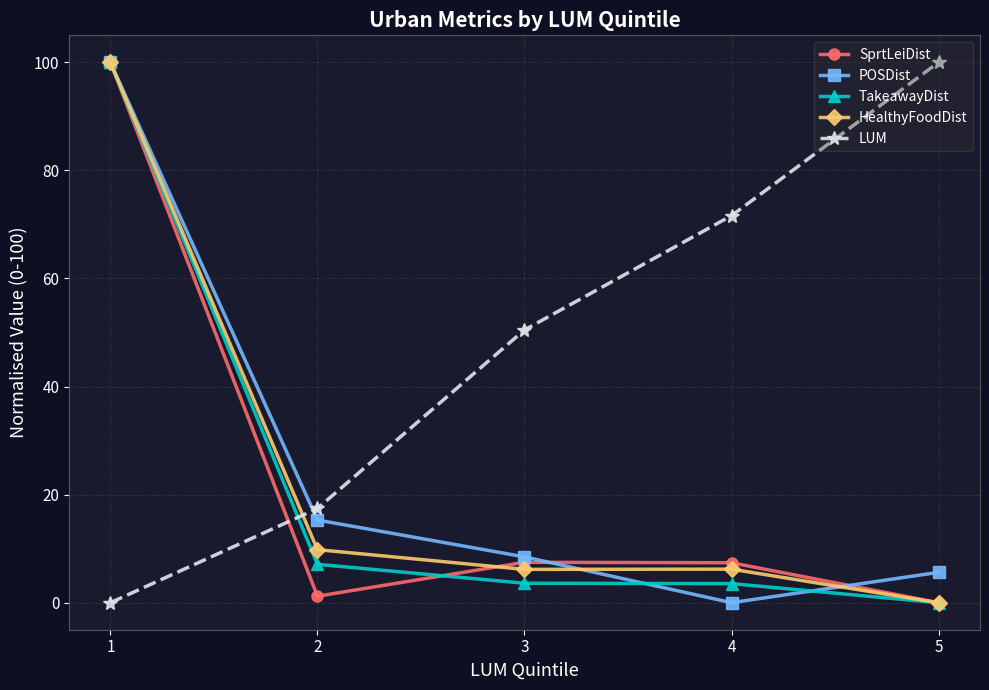

What is the approximate value of TakeawayDist at 1?

100.0